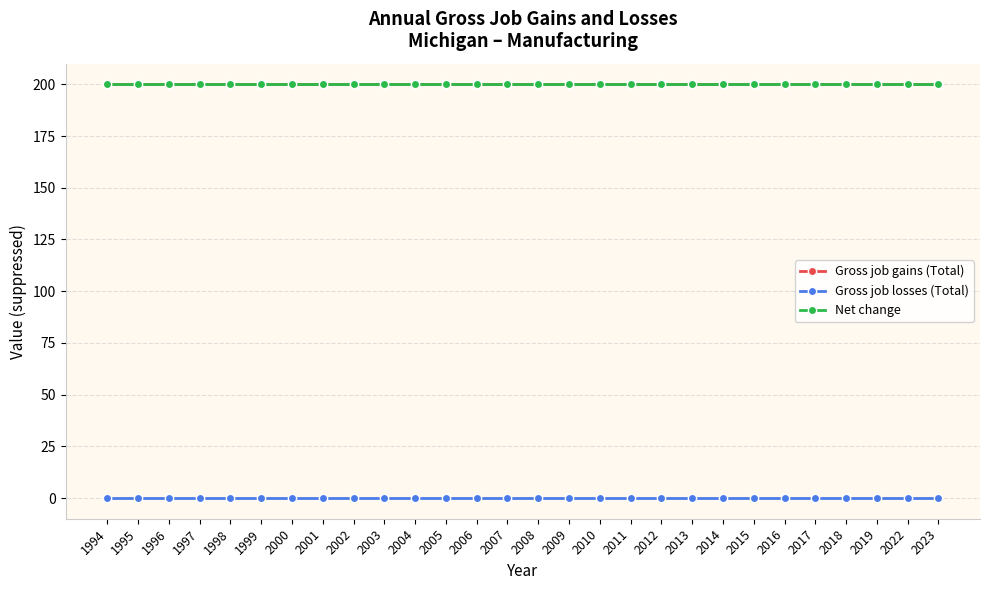

Does the chart have visible grid lines?

Yes